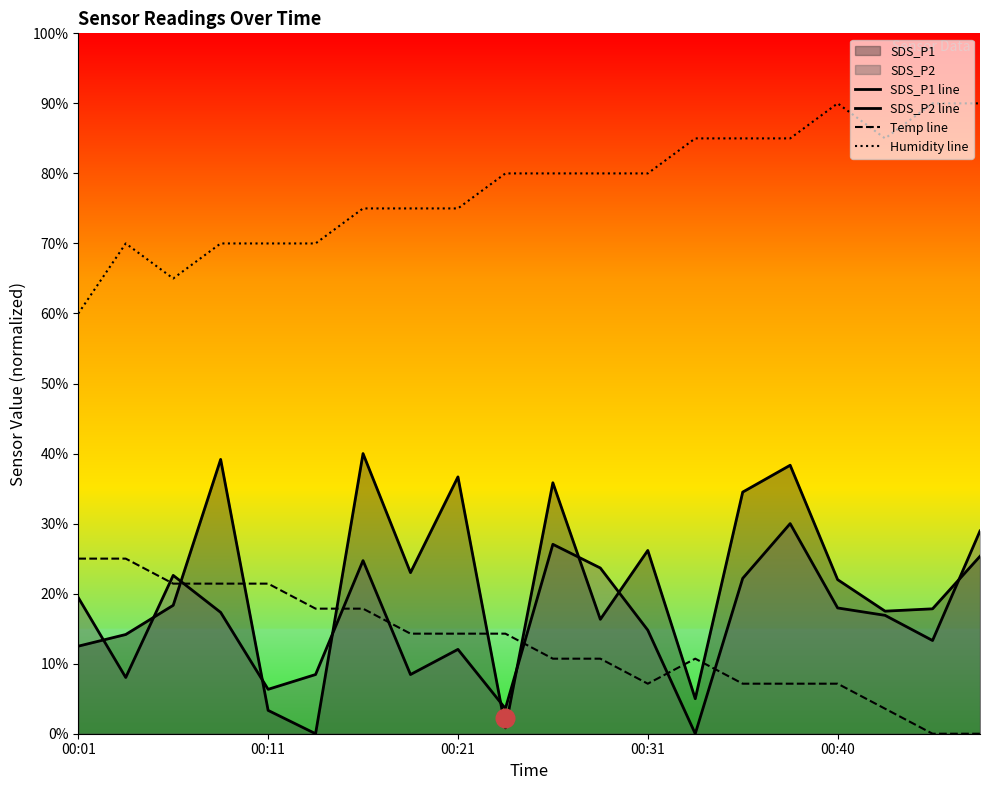

Which series reaches the minimum Y coordinate?

SDS_P1 line